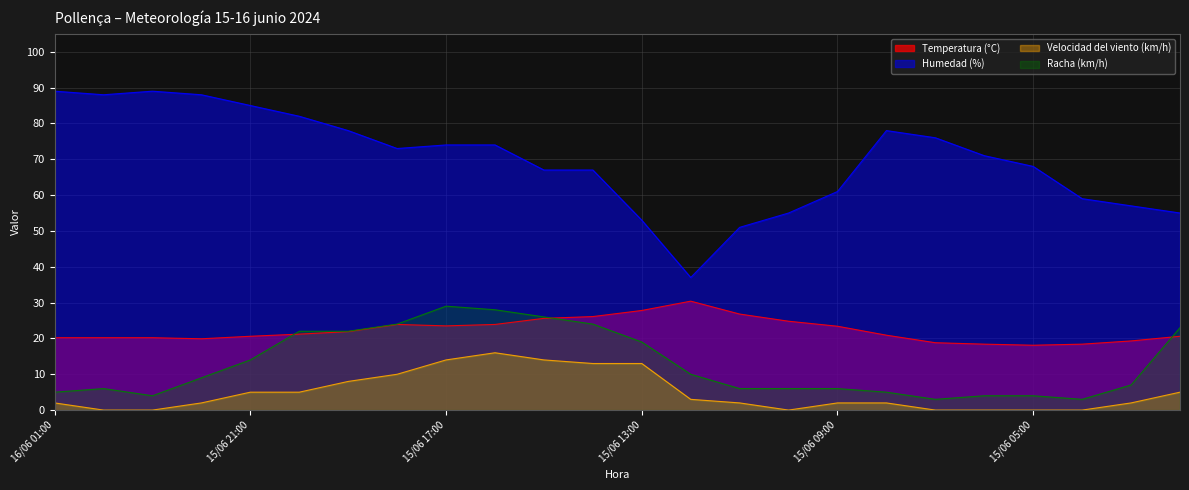

At which category does Temperatura (°C) reach its first local peak?

15/06 18:00